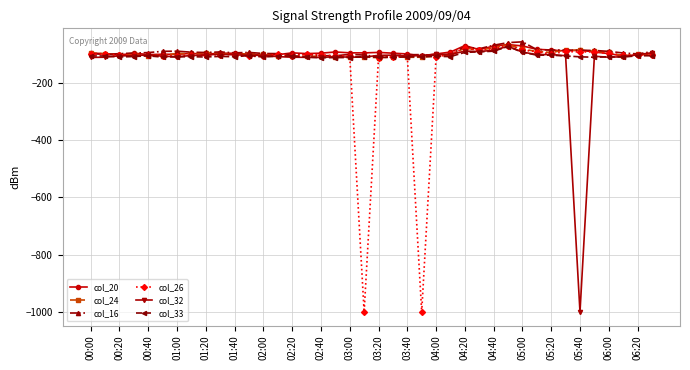

True or false: col_20 has more than 0 points higher than both neighbors.

True